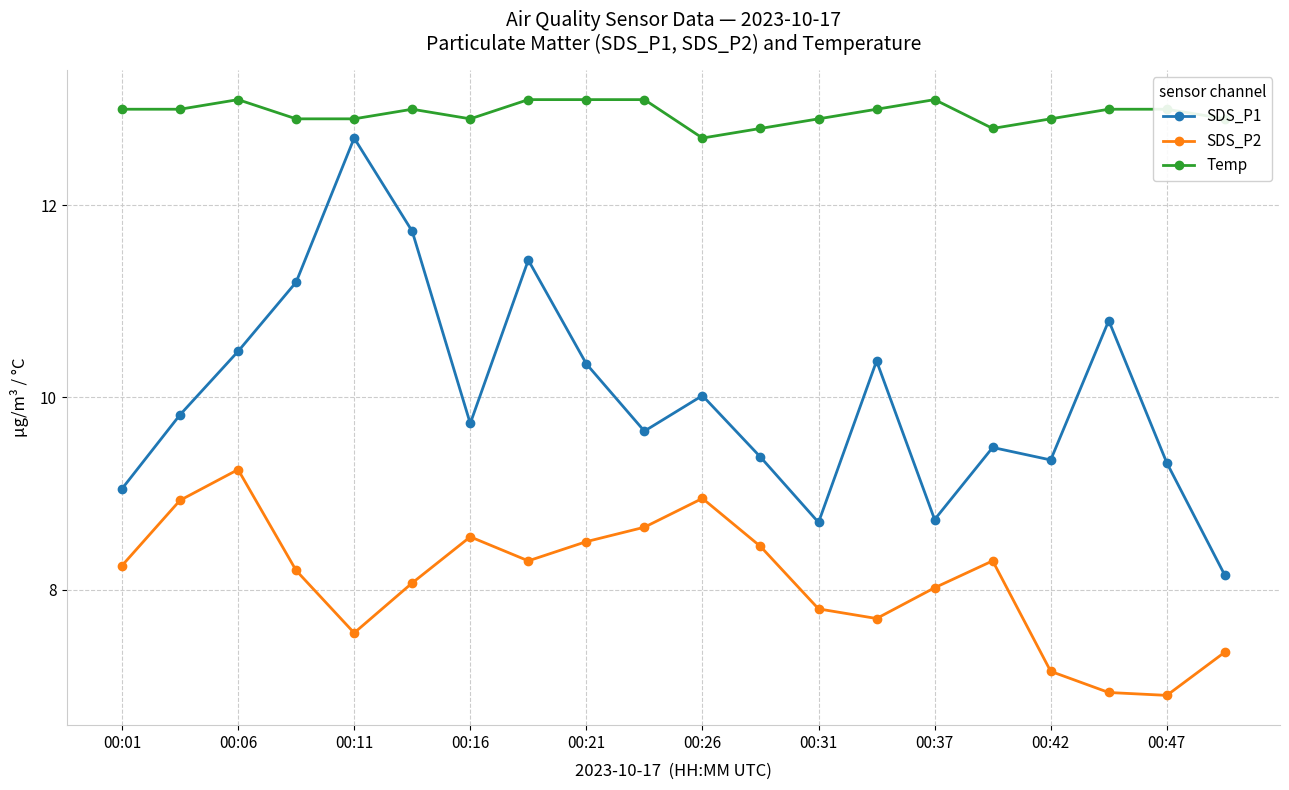

Is this an area chart (filled region under the line)?

No